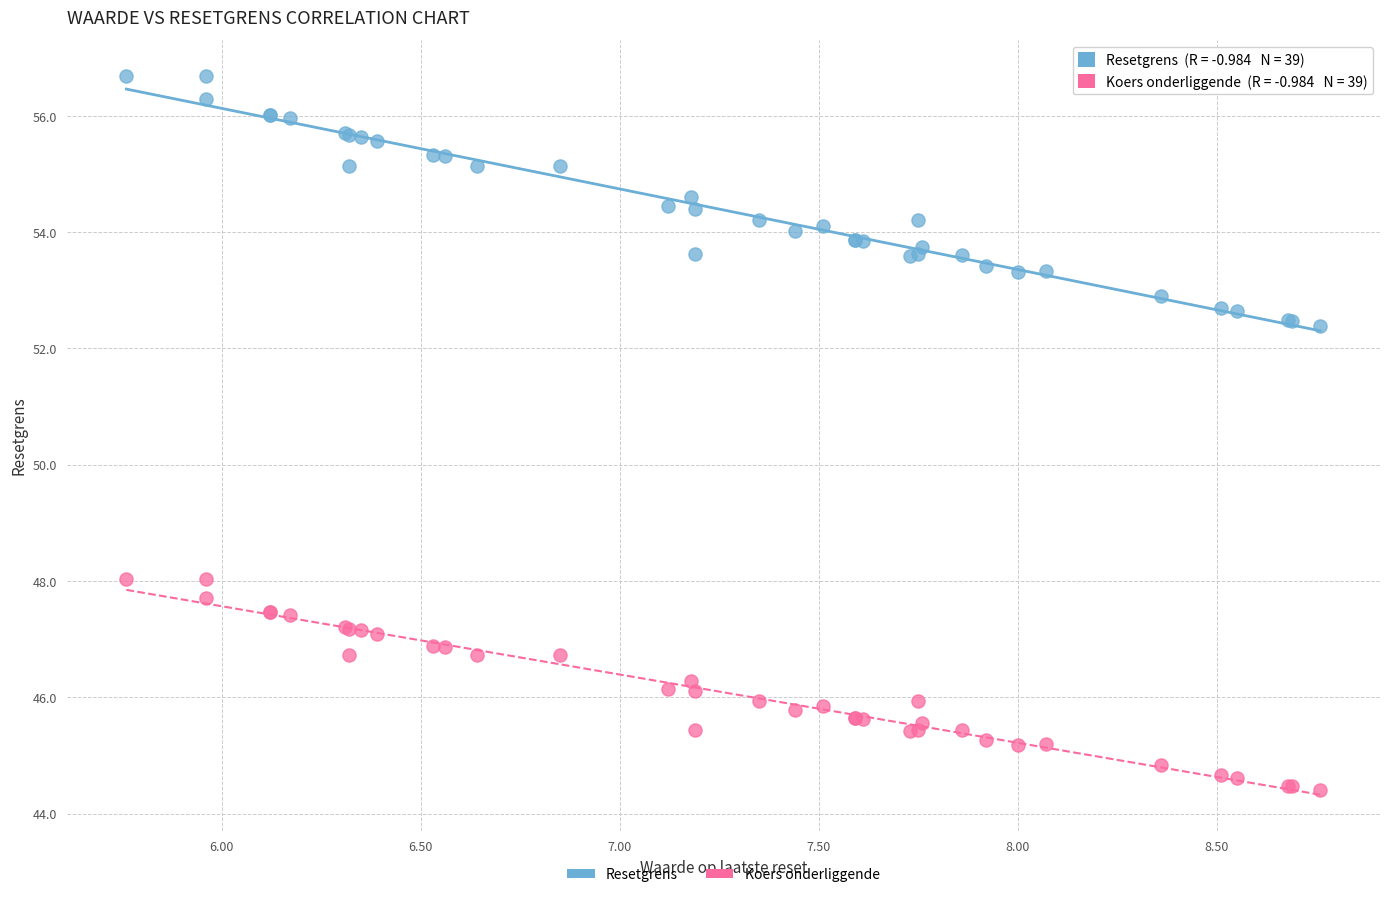

Which series has the largest Y range (max minus min)?

Resetgrens